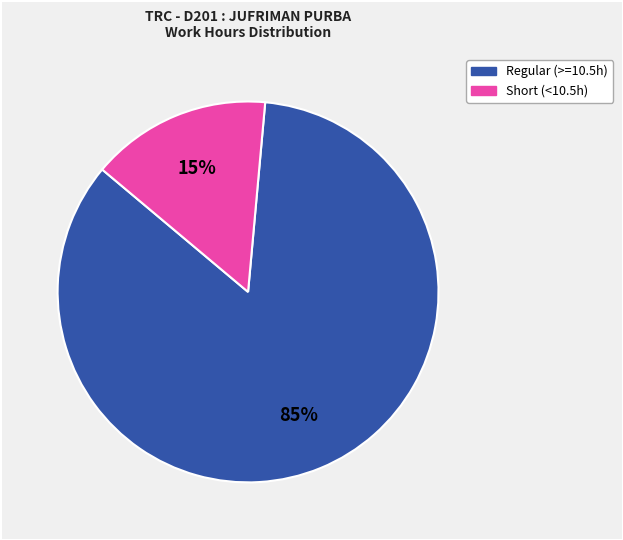

How many slices are in this pie chart?

2